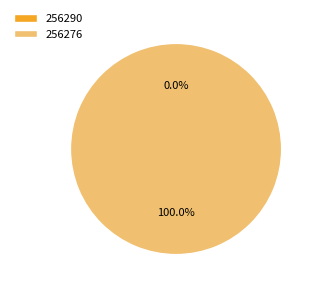

Which category has the biggest portion of the pie?

256276